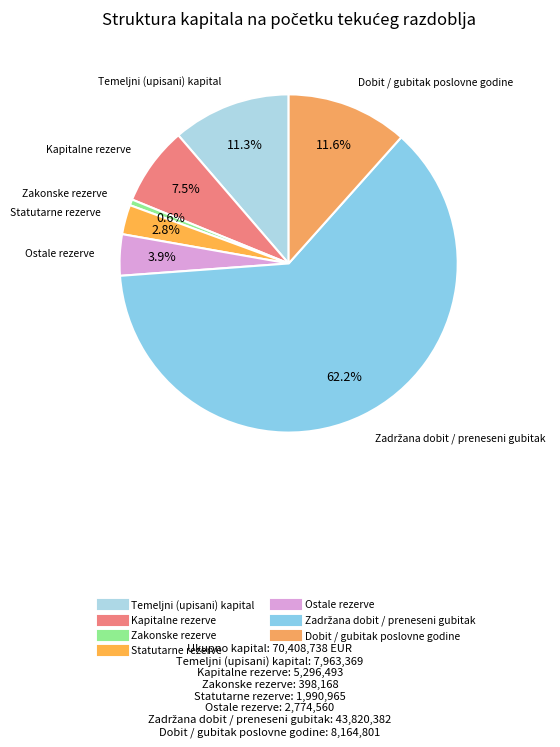

Is Dobit / gubitak poslovne godine the majority of the pie?

No